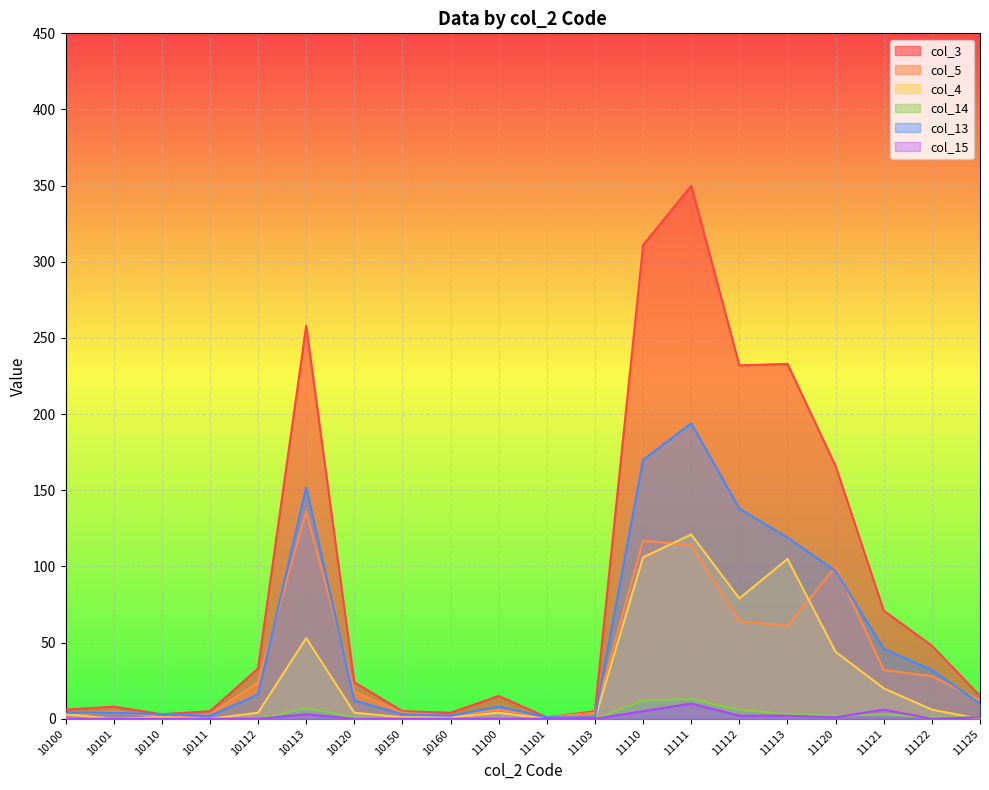

Where does the col_3 series first go above 24?

10112